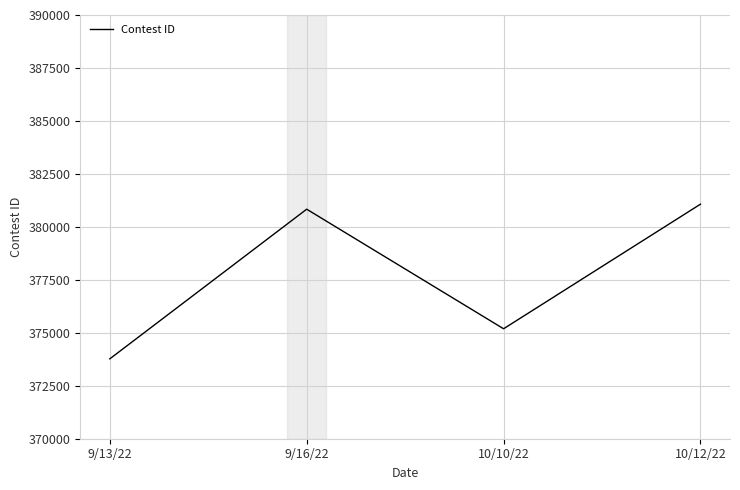

How many values are below 380834?

2